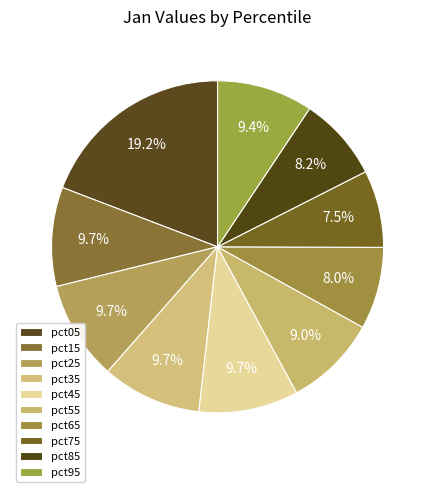

True or false: pct95 accounts for 9% of the total.

True